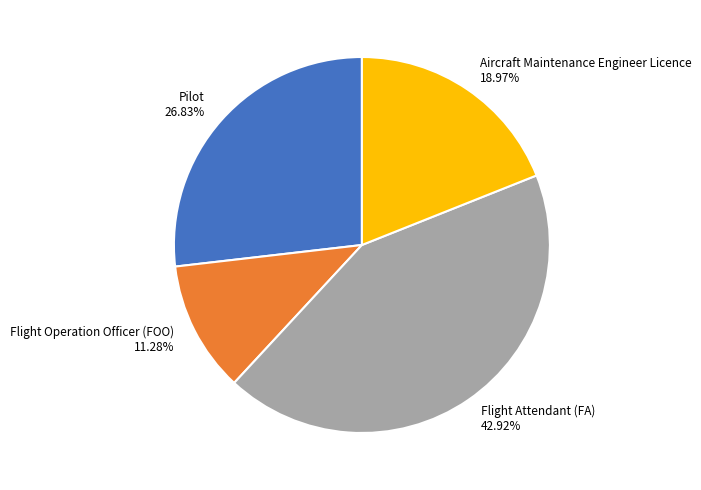

Which category has the biggest portion of the pie?

Flight Attendant (FA)